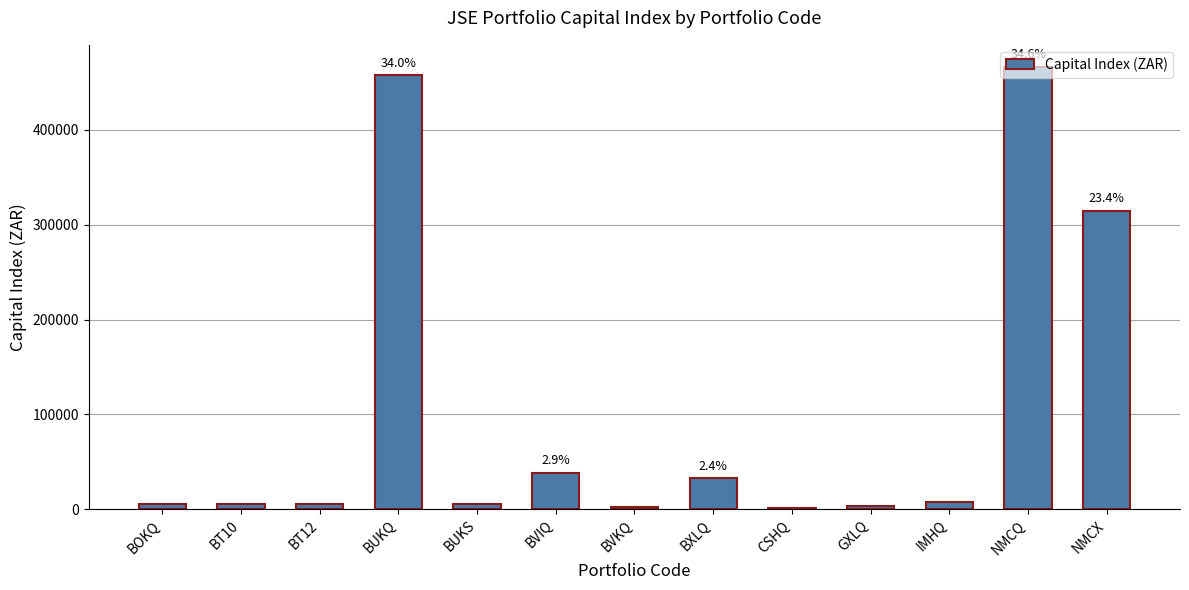

What value does the data have at BVKQ?

2855.0